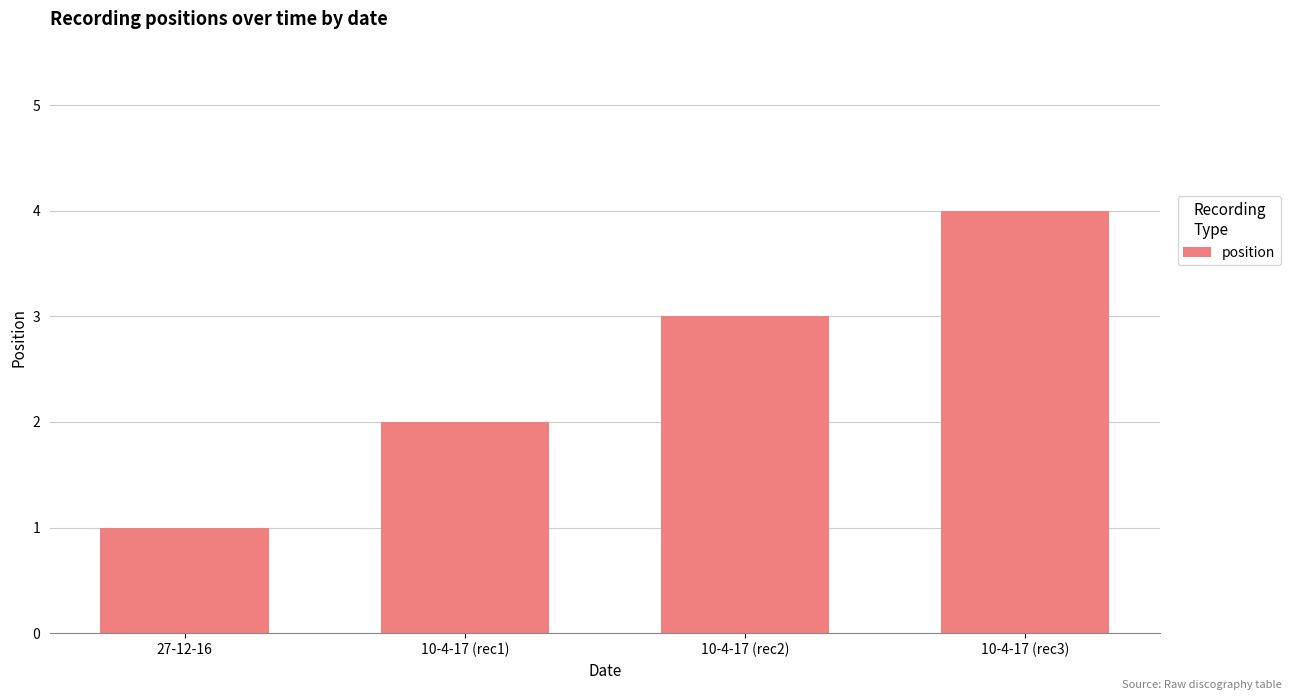

What is the label of the 4th bar from the right?

27-12-16